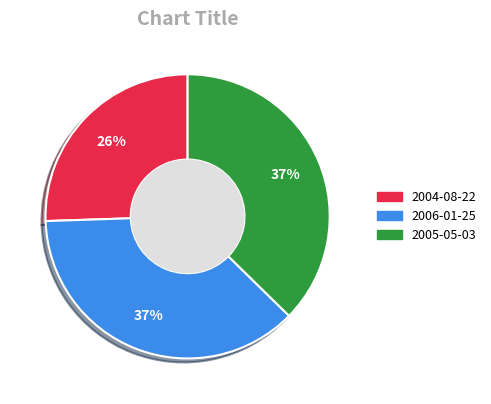

What is the ratio of the value at 2004-08-22 to the value at 2005-05-03?

0.7